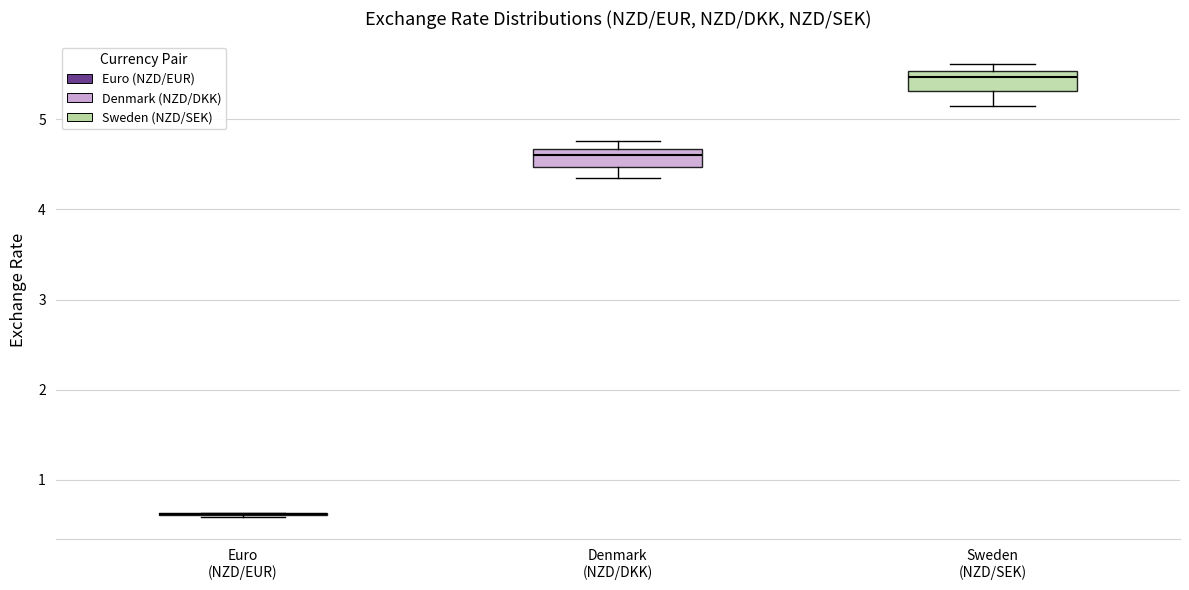

Reading left to right, read every box against the y-axis: the position of its median line, the range the box covers, and the ends of its whiskers. The values are not printed on the chart, so give them approximately, as read against the axis.

Euro (NZD/EUR): box collapsed to a line at 0.6, whiskers 0.6 to 0.6
Denmark (NZD/DKK): median 4.6, box 4.5 to 4.7, whiskers 4.3 to 4.8
Sweden (NZD/SEK): median 5.5 (just below the box's upper edge), box 5.3 to 5.5, whiskers 5.1 to 5.6